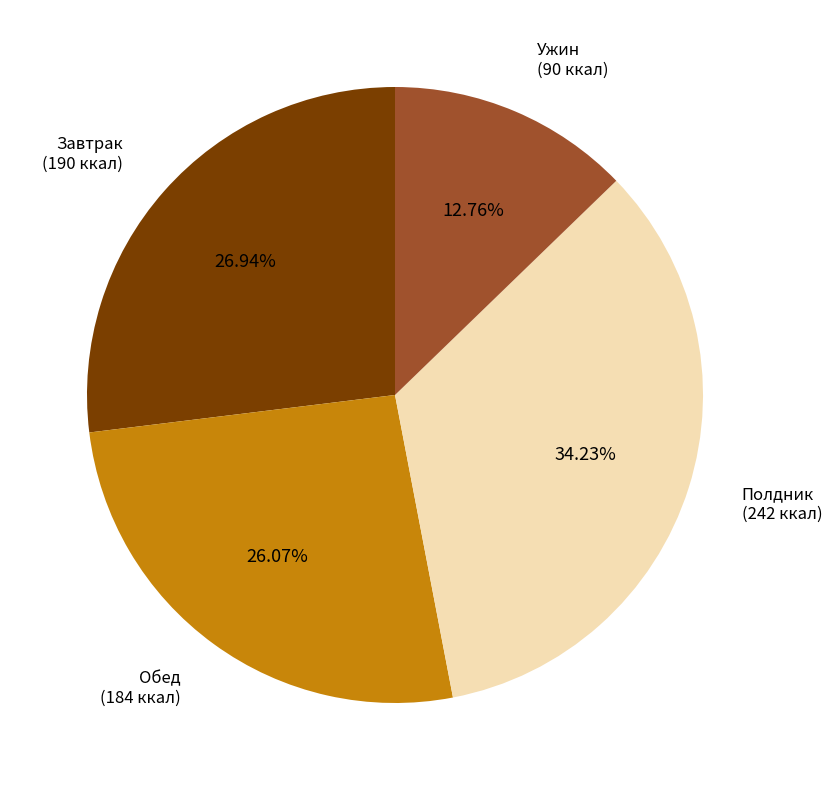

Is there any slice that represents more than half of the pie?

No